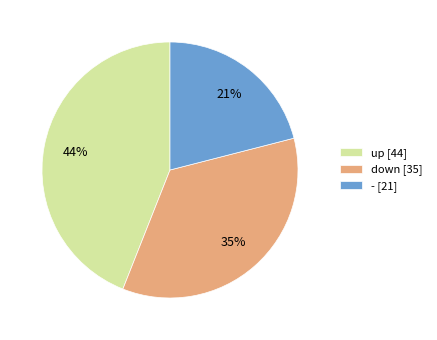

Is the sum of - [21] and down [35] greater than half?

Yes